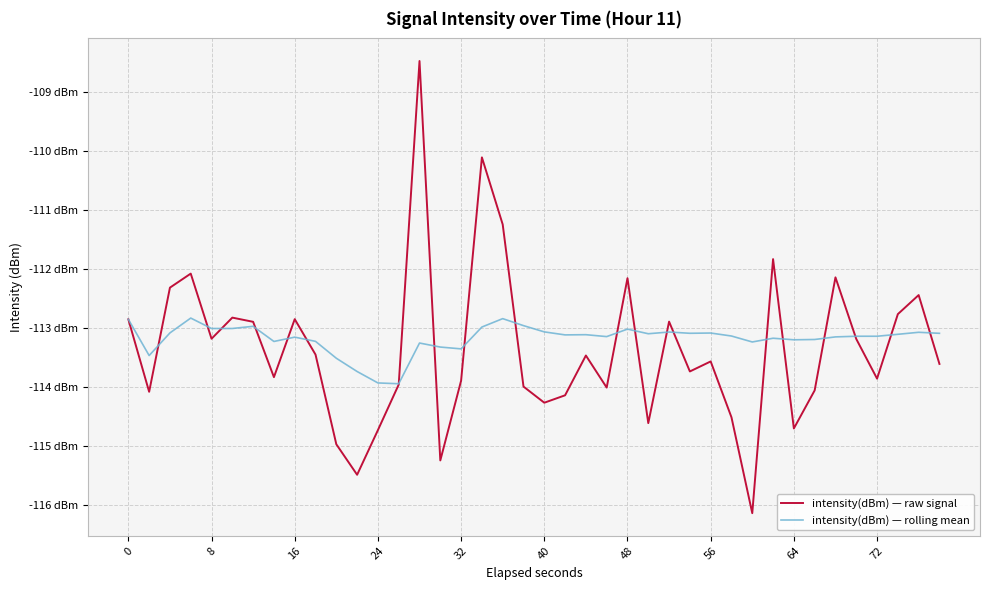

What is the smallest value displayed?

-116.1